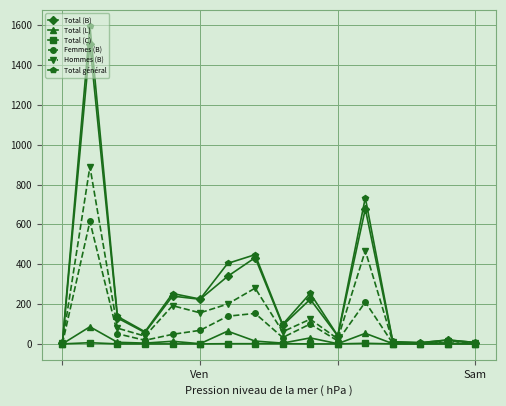

What is the difference between the second highest and second lowest values in the Total général series?

728